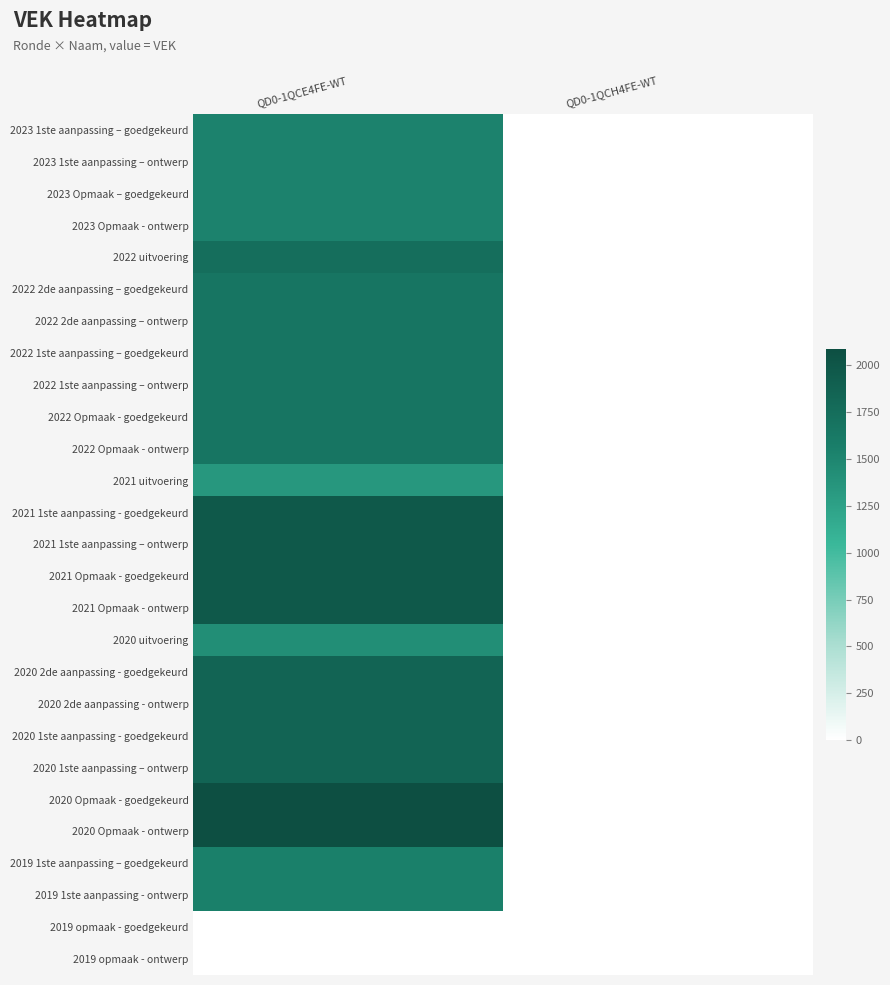

List the series in order of their peak value, highest first.

2020 Opmaak - goedgekeurd, 2020 Opmaak - ontwerp, 2021 1ste aanpassing - goedgekeurd, 2021 1ste aanpassing – ontwerp, 2021 Opmaak - goedgekeurd, 2021 Opmaak - ontwerp, 2020 2de aanpassing - goedgekeurd, 2020 2de aanpassing - ontwerp, 2020 1ste aanpassing - goedgekeurd, 2020 1ste aanpassing – ontwerp, 2022 uitvoering, 2022 2de aanpassing – goedgekeurd, 2022 2de aanpassing – ontwerp, 2022 1ste aanpassing – goedgekeurd, 2022 1ste aanpassing – ontwerp, 2022 Opmaak - goedgekeurd, 2022 Opmaak - ontwerp, 2019 1ste aanpassing – goedgekeurd, 2019 1ste aanpassing - ontwerp, 2023 1ste aanpassing – goedgekeurd, 2023 1ste aanpassing – ontwerp, 2023 Opmaak – goedgekeurd, 2023 Opmaak - ontwerp, 2020 uitvoering, 2021 uitvoering, 2019 opmaak - goedgekeurd, 2019 opmaak - ontwerp